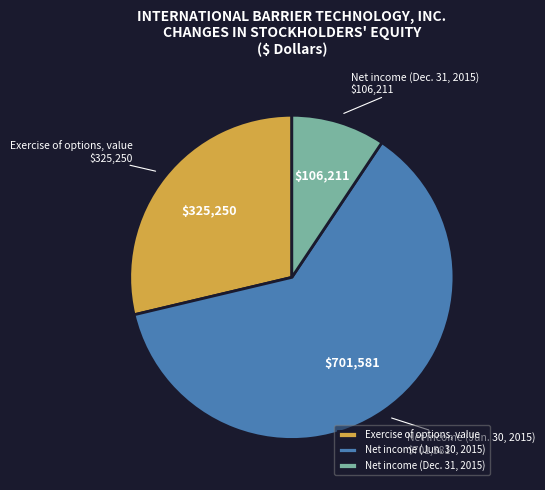

Does Net income (Dec. 31, 2015) represent more than half of the total?

No